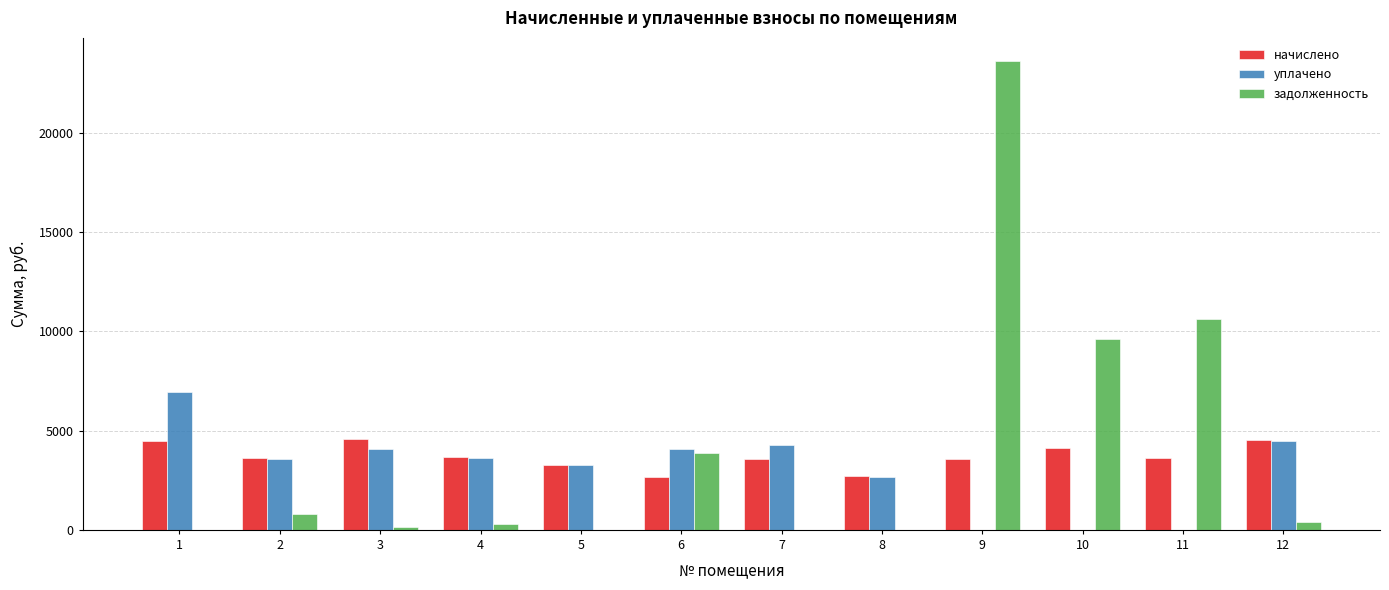

What is the maximum value for уплачено?

6946.0